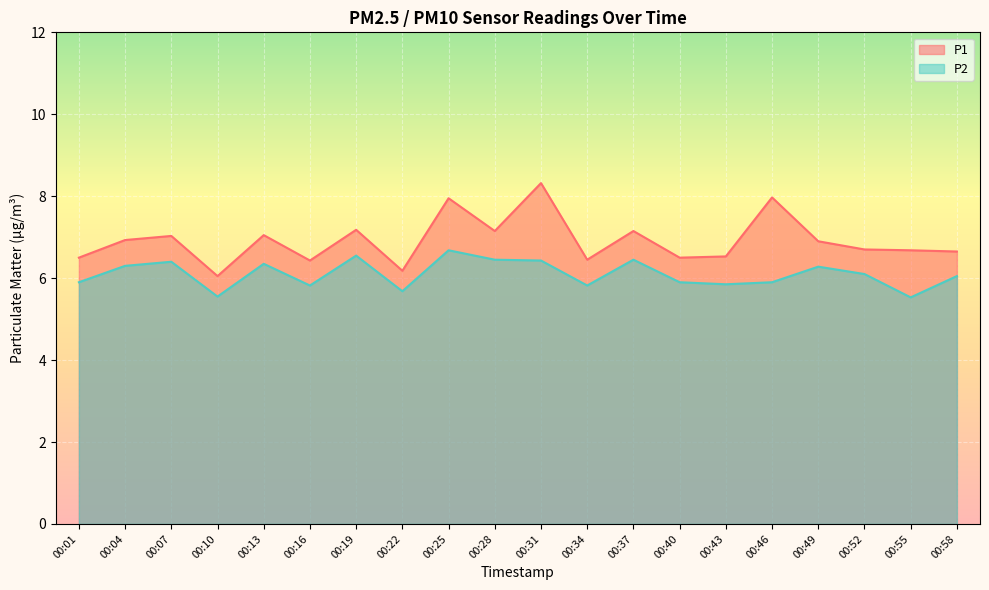

What is the spread (max minus min) of values at 00:01?

0.6